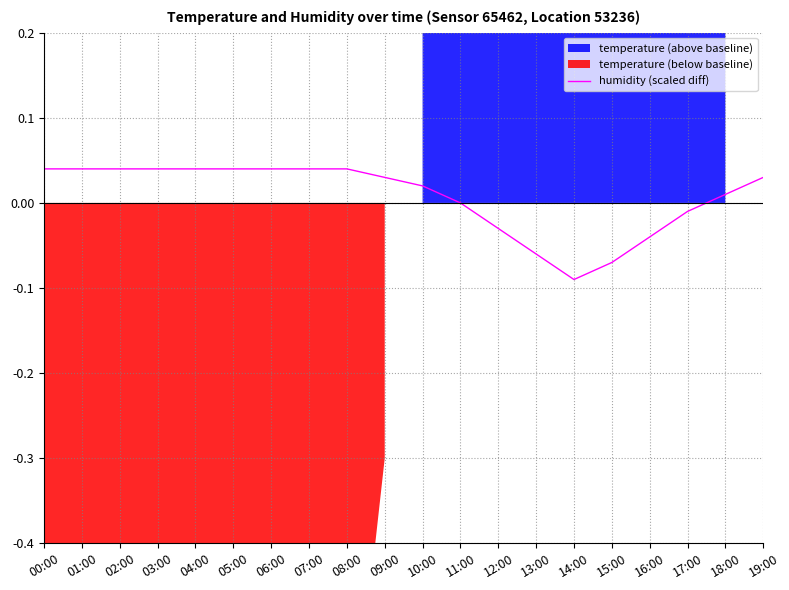

At which label does humidity (scaled diff) reach its minimum?

14:00